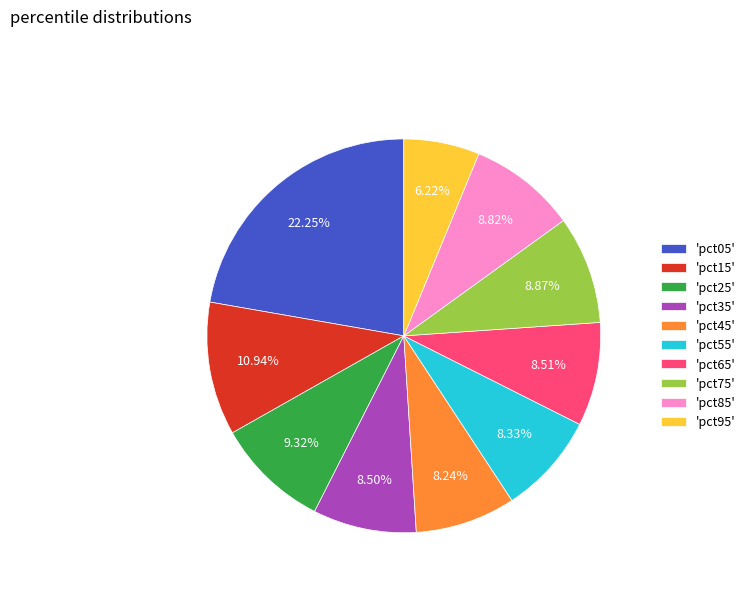

Between 'pct75' and 'pct45', which is larger?

'pct75'